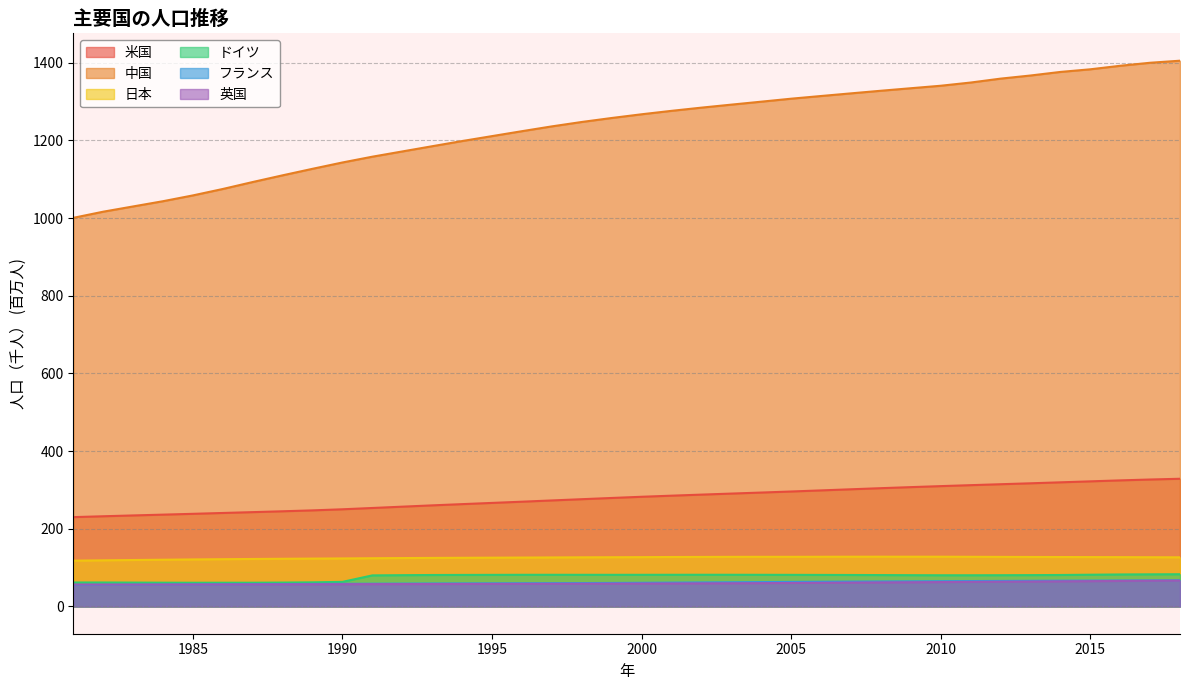

Reading left to right, list all the values displayed in this chart.

米国: 230.0	232.2	234.3	236.4	238.5	240.7	242.8	245.1	247.4	250.2	253.5	256.9	260.3	263.5	266.6	269.7	273.0	276.2	279.3	282.4	285.2	288.0	290.6	293.3	296.0	298.8	301.7	304.5	307.2	309.8	312.3	314.7	317.1	319.6	322.1	324.6	326.9	328.8
中国: 1000.7	1016.5	1030.1	1043.6	1058.5	1075.1	1093.0	1110.3	1127.0	1143.3	1158.2	1171.7	1185.2	1198.5	1211.2	1223.9	1236.3	1247.6	1257.9	1267.4	1276.3	1284.5	1292.3	1299.9	1307.6	1314.5	1321.3	1328.0	1334.5	1340.9	1349.2	1359.2	1367.3	1376.5	1383.3	1392.3	1400.1	1405.4
日本: 117.9	118.7	119.5	120.3	121.0	121.7	122.2	122.7	123.2	123.6	124.1	124.6	124.9	125.3	125.6	125.9	126.2	126.5	126.7	126.9	127.3	127.5	127.7	127.8	127.8	127.9	128.0	128.1	128.0	128.1	127.8	127.6	127.4	127.2	127.1	126.9	126.7	126.4
ドイツ: 61.7	61.6	61.4	61.2	61.0	61.1	61.1	61.5	62.1	63.3	80.0	80.5	80.9	81.1	81.3	81.5	81.5	81.4	81.4	81.5	81.5	81.6	81.5	81.5	81.3	81.2	81.0	80.8	80.5	80.3	80.3	80.4	80.6	81.0	81.7	82.3	82.7	82.9
フランス: 55.5	55.8	56.1	56.4	56.7	57.0	57.3	57.6	57.9	58.3	58.5	58.8	59.1	59.3	59.5	59.7	60.0	60.2	60.5	60.9	61.3	61.8	62.2	62.7	63.2	63.6	64.0	64.4	64.7	65.0	65.3	65.7	66.0	66.3	66.6	66.8	67.1	67.4
英国: 56.4	56.3	56.3	56.4	56.6	56.7	56.8	56.9	57.1	57.2	57.4	57.6	57.7	57.9	58.0	58.2	58.3	58.5	58.7	58.9	59.1	59.4	59.6	60.0	60.4	60.8	61.3	61.8	62.3	62.8	63.3	63.7	64.1	64.6	65.1	65.6	66.0	66.4